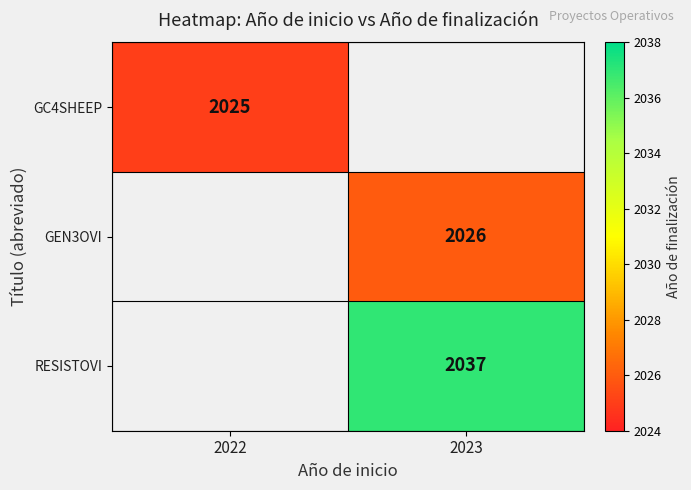

The value of GEN3OVI at 2023 is 1137.3. True or false?

False